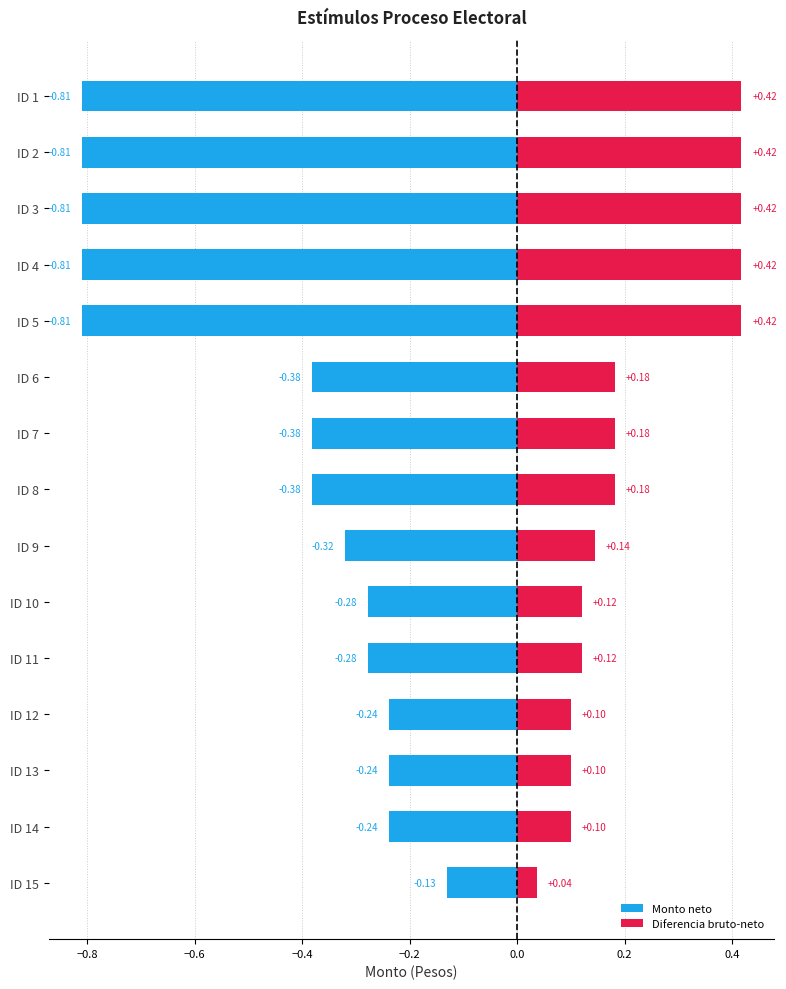

What is the value of the Monto neto bar at the 13th from the left?

-0.2